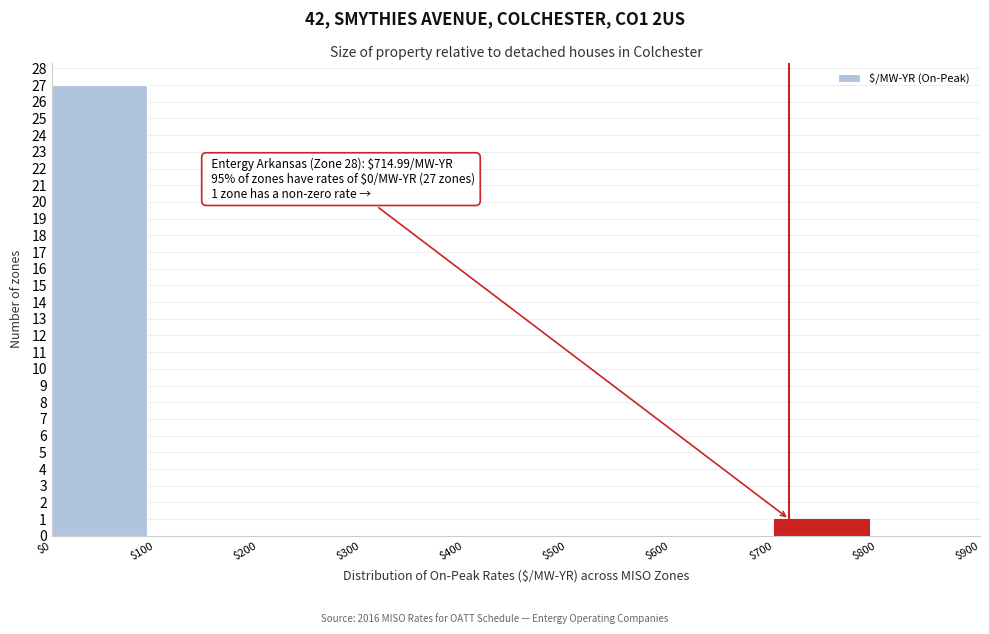

Over which range of the x-axis is the bar tallest?

$0 to $100